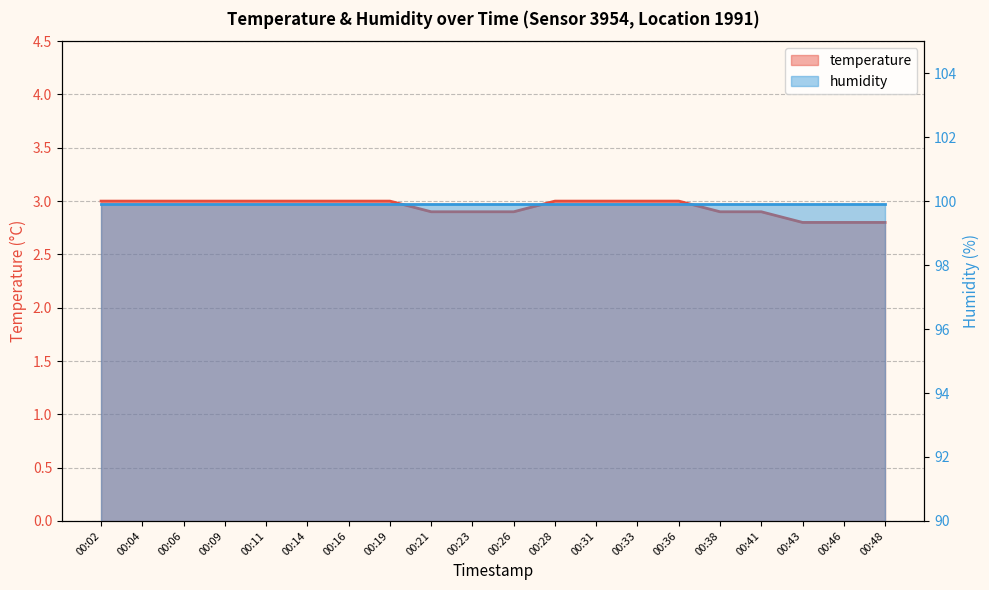

What is the value of the 16th point from the left?

2.9